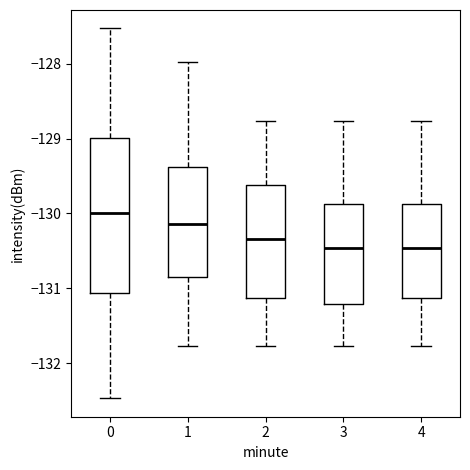

Reading left to right, read every box against the y-axis: the position of its median line, the range the box covers, and the ends of its whiskers. The values are not printed on the chart, so give them approximately, as read against the axis.

0: median -130.0, box -131.1 to -129.0, whiskers -132.5 to -127.5
1: median -130.1, box -130.8 to -129.4, whiskers -131.8 to -128.0
2: median -130.3, box -131.1 to -129.6, whiskers -131.8 to -128.8
3: median -130.5, box -131.2 to -129.9, whiskers -131.8 to -128.8
4: median -130.5, box -131.1 to -129.9, whiskers -131.8 to -128.8